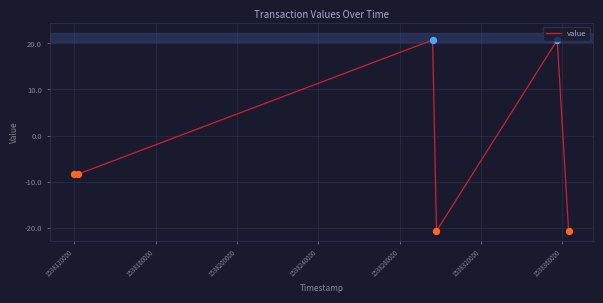

What is the difference between the second highest and second lowest values?

41.4